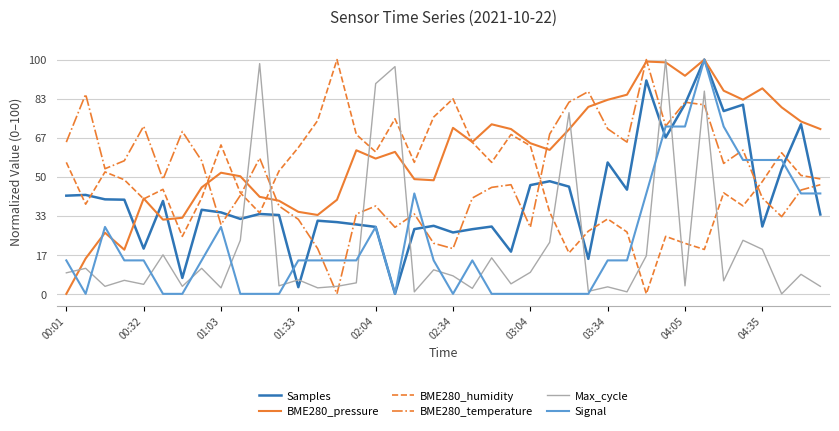

Count the number of data series in this chart.

6